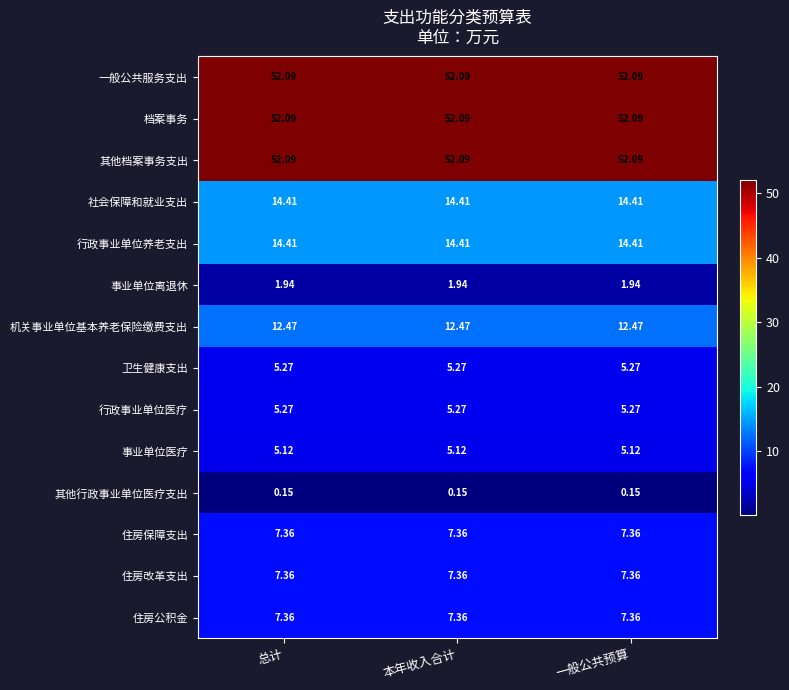

Is the value of 机关事业单位基本养老保险缴费支出 at 总计 greater than the value of 住房保障支出 at 本年收入合计?

Yes